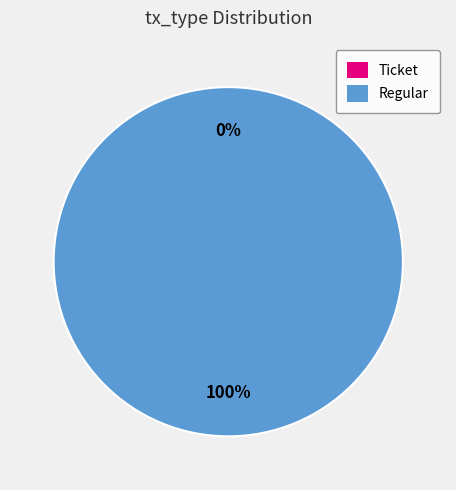

Combined, do Regular and Ticket account for over 50%?

Yes